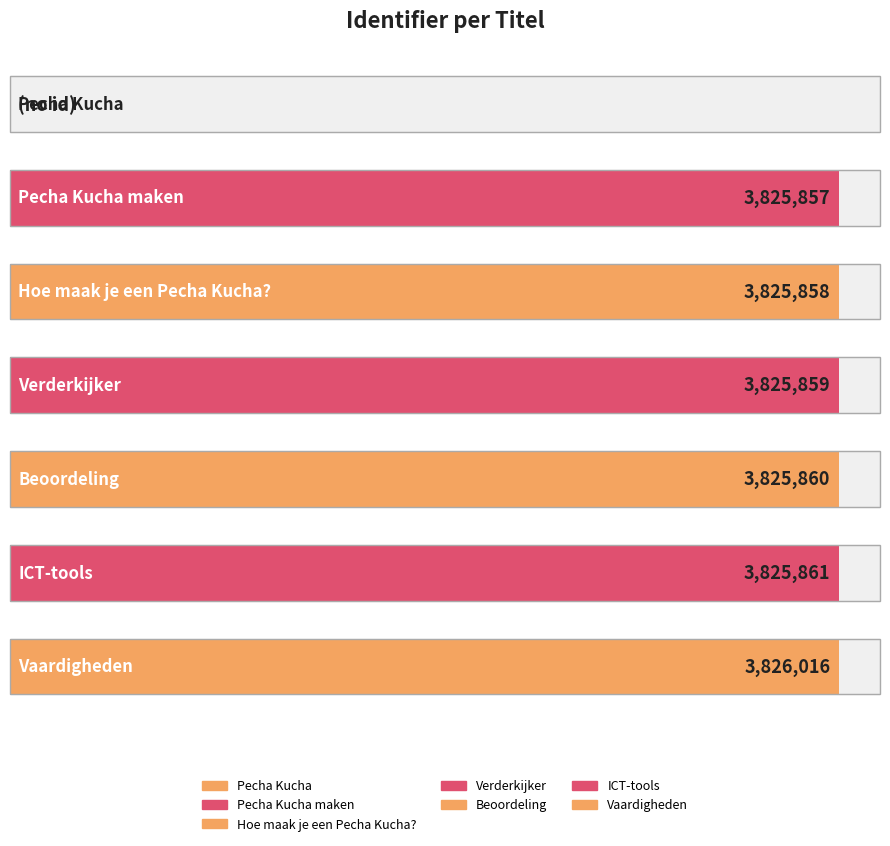

What is the label of the 5th bar from the right?

Hoe maak je een Pecha Kucha?